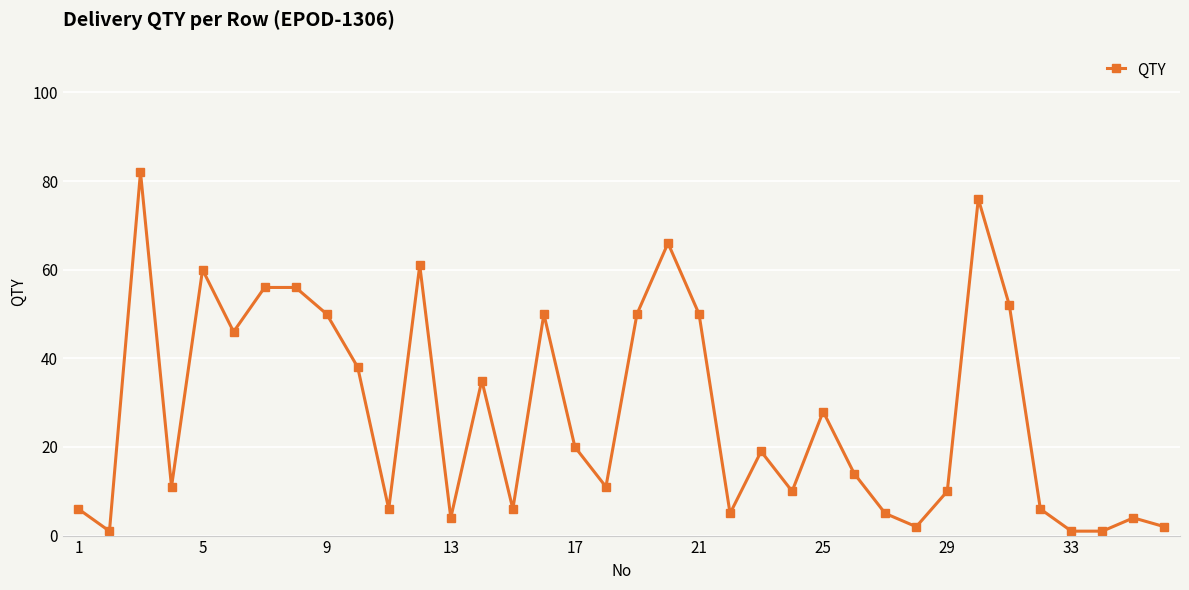

What is the greatest value displayed?

82